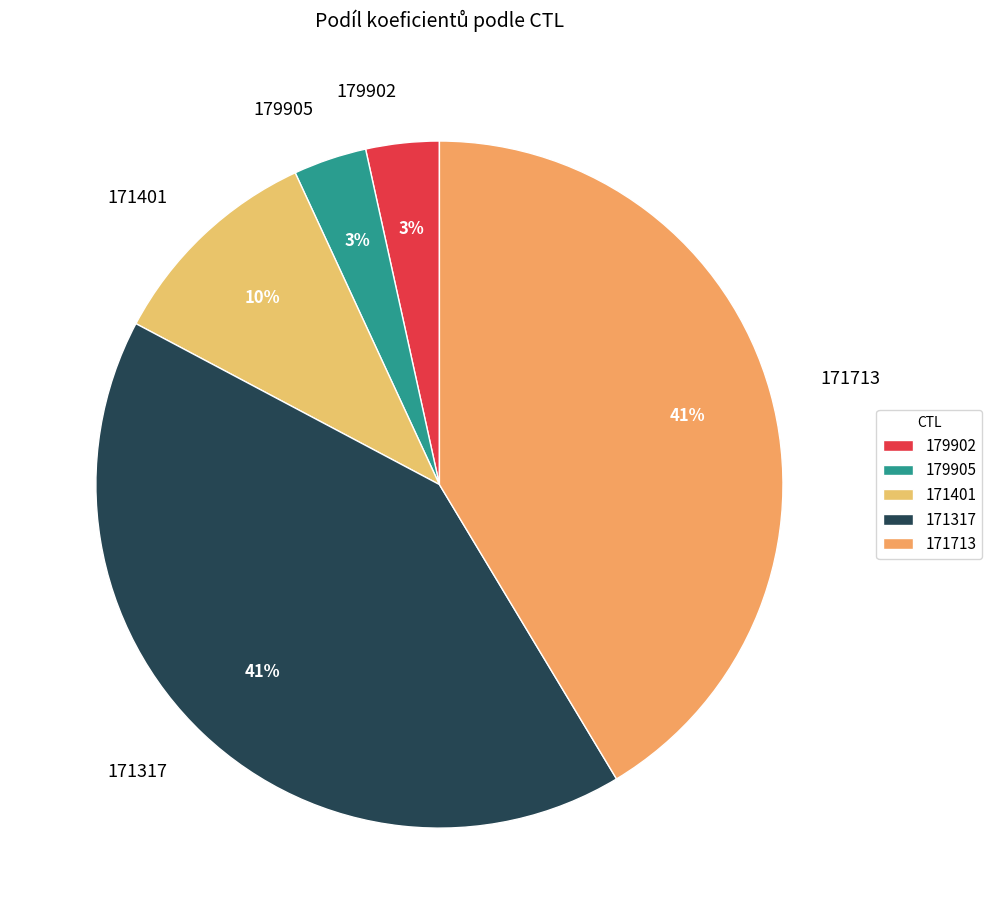

To the nearest percent, what is the average slice percentage?

20%